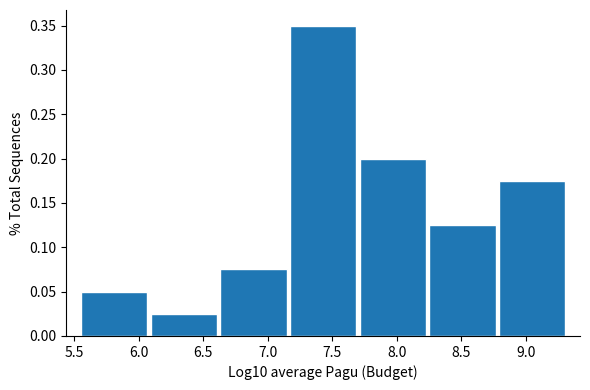

Reading left to right, list every bar in this chart as the range it spans on the x-axis followed by its height. Neither the bar edges nor the heights are printed on the chart, so give them approximately, as read against the axes.

5.55 to 6.10: 0.050
6.10 to 6.60: 0.025
6.60 to 7.15: 0.075
7.15 to 7.70: 0.350
7.70 to 8.25: 0.200
8.25 to 8.80: 0.125
8.80 to 9.30: 0.175